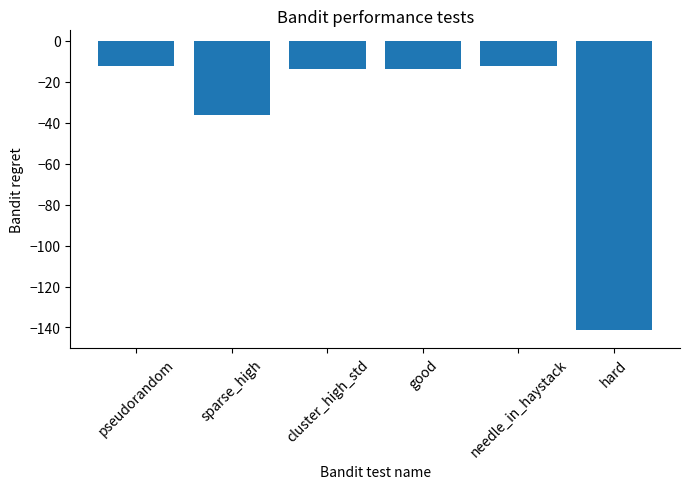

What is the value of the 4th bar from the left?

-13.8